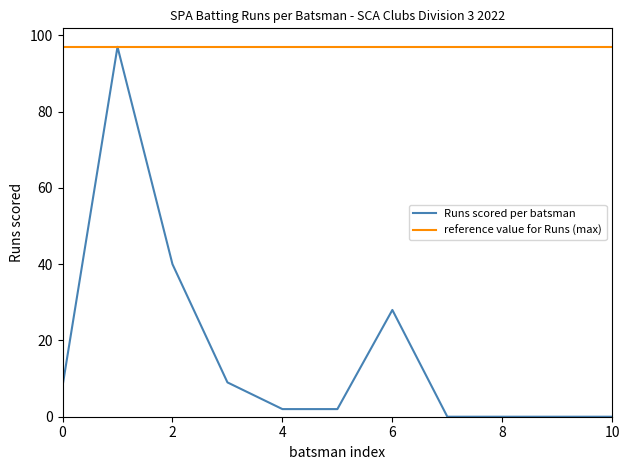

Which series has the largest total across all categories?

reference value for Runs (max)